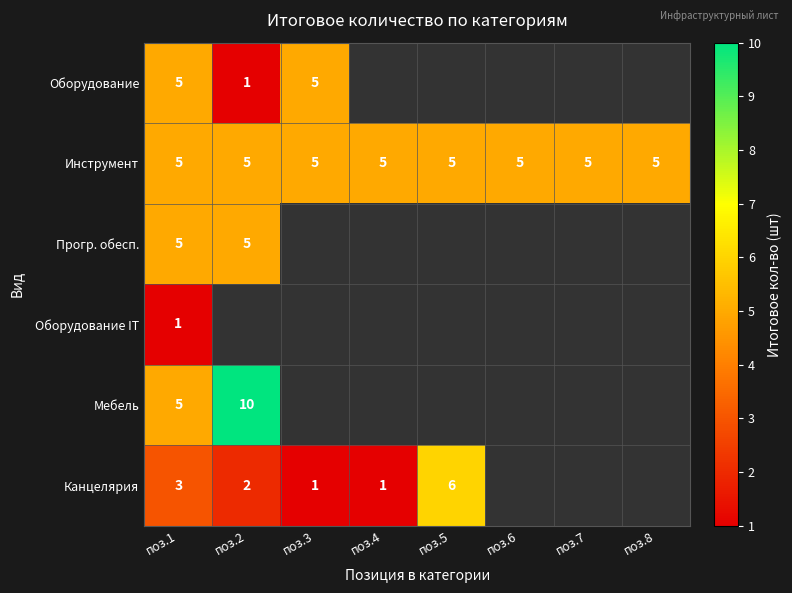

The value of Канцелярия at поз.1 is 3. True or false?

True